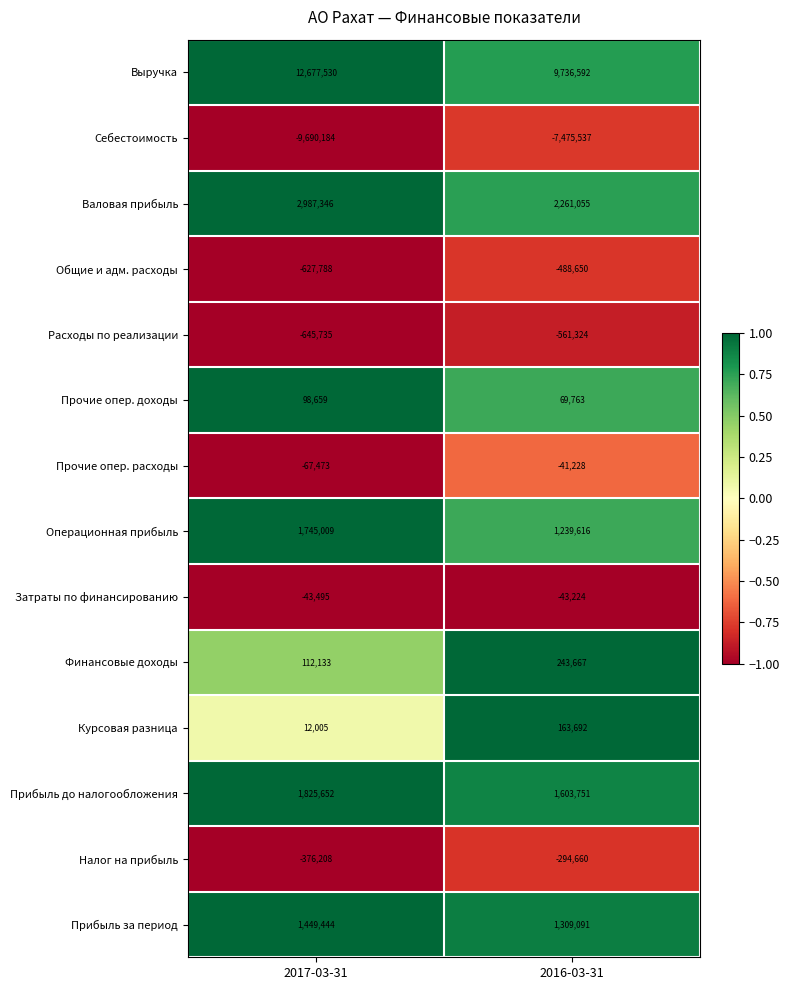

Reading right to left, what are all the values shown in this chart?

Выручка: 9736592	12677530
Себестоимость: -7475537	-9690184
Валовая прибыль: 2261055	2987346
Общие и адм. расходы: -488650	-627788
Расходы по реализации: -561324	-645735
Прочие опер. доходы: 69763	98659
Прочие опер. расходы: -41228	-67473
Операционная прибыль: 1239616	1745009
Затраты по финансированию: -43224	-43495
Финансовые доходы: 243667	112133
Курсовая разница: 163692	12005
Прибыль до налогообложения: 1603751	1825652
Налог на прибыль: -294660	-376208
Прибыль за период: 1309091	1449444